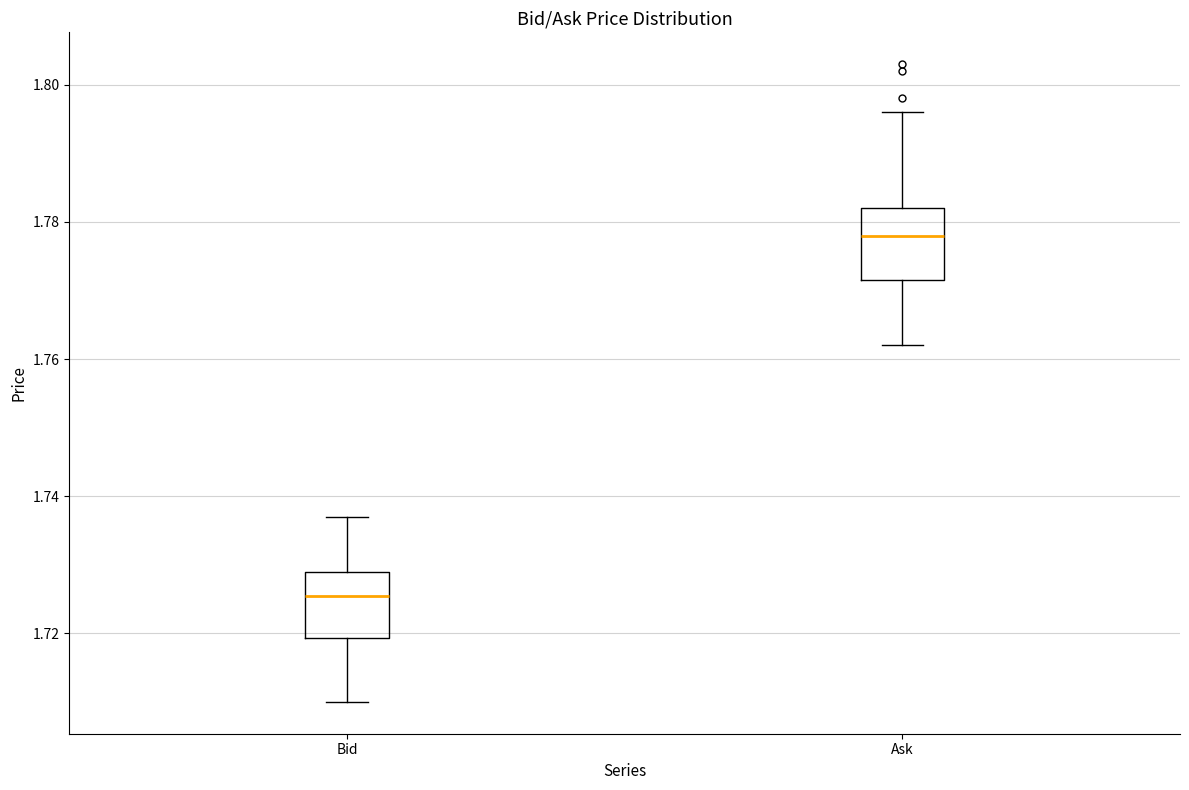

Reading left to right, read every box against the y-axis: the position of its median line, the range the box covers, and the ends of its whiskers. The values are not printed on the chart, so give them approximately, as read against the axis.

Bid: median 1.726, box 1.720 to 1.730, whiskers 1.710 to 1.738
Ask: median 1.778, box 1.772 to 1.782, whiskers 1.762 to 1.796